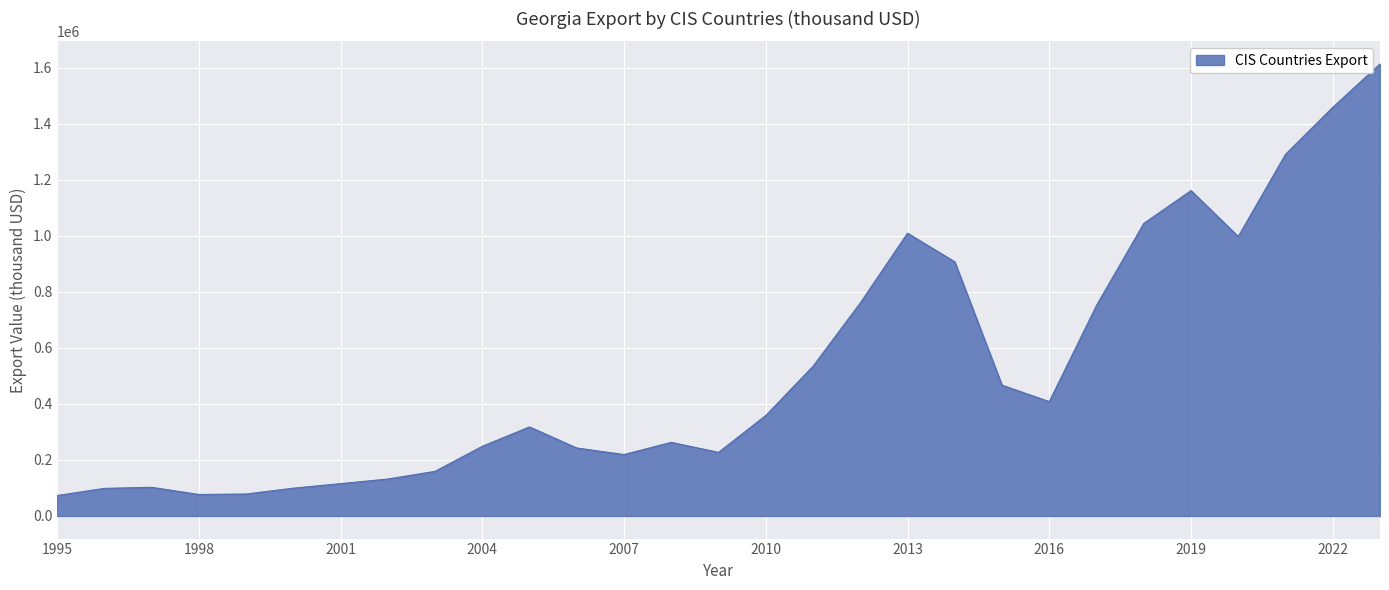

What is the difference between the maximum and minimum values?

1541378.3